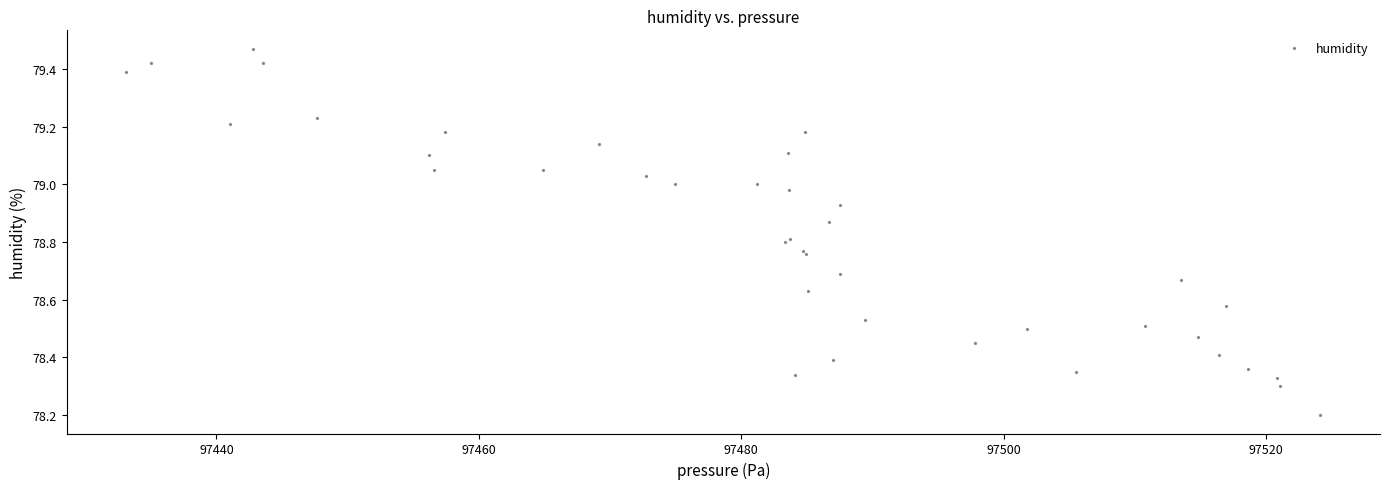

What Y value in the scatter plot is closest to 78?

78.2